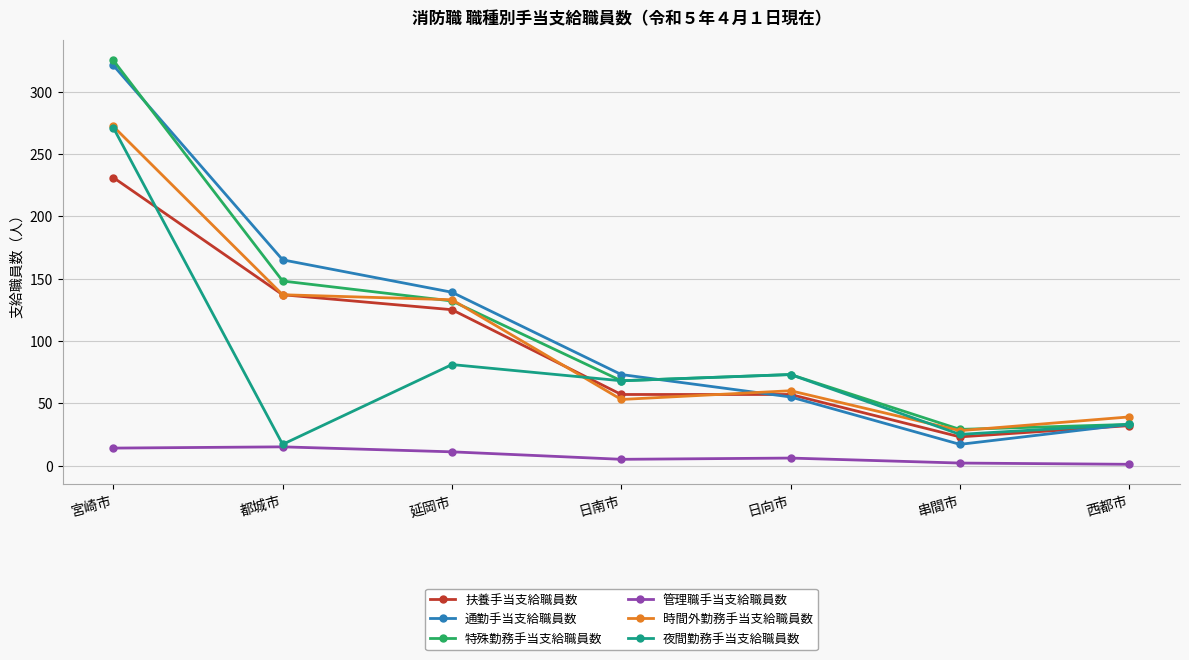

True or false: 夜間勤務手当支給職員数 and 時間外勤務手当支給職員数 cross at least once.

True